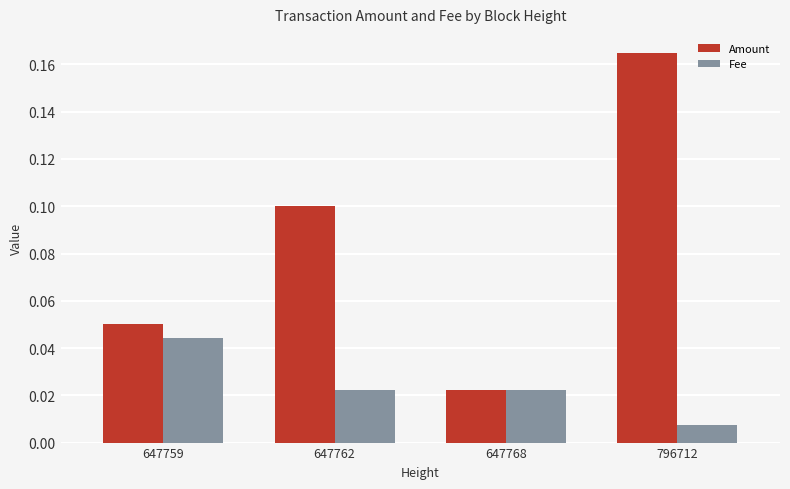

At which category is the sum across all series the highest?

796712